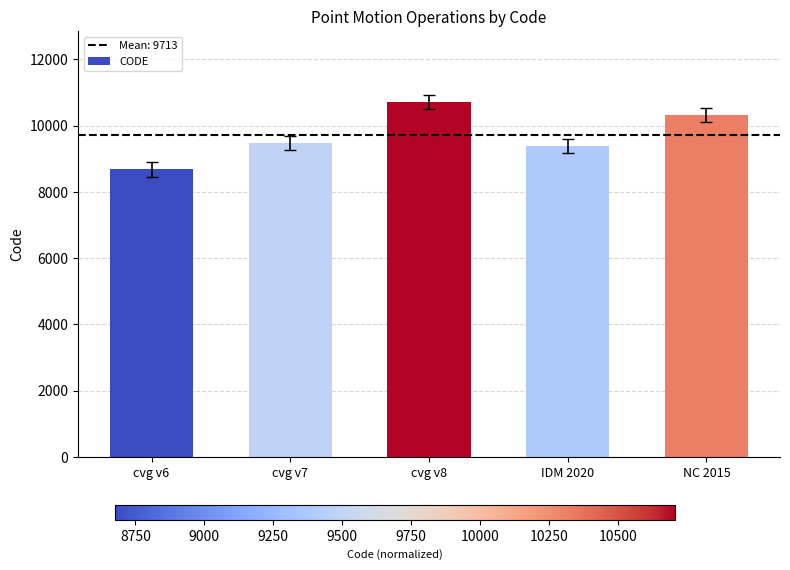

What value does the data have at NC 2015, to the nearest 50?

10300